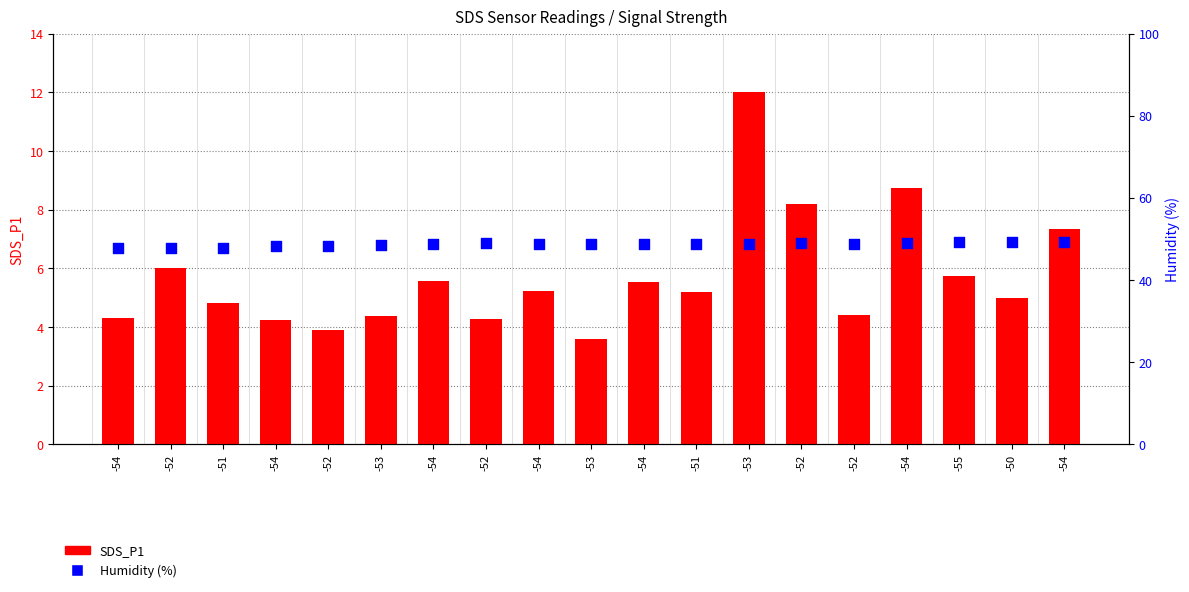

Which series contains the lowest Y value?

SDS_P1